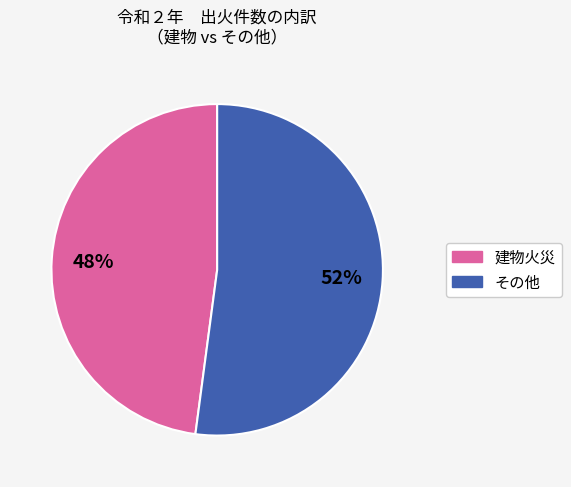

To the nearest percent, what is the difference between the largest and smallest slice percentages?

4%